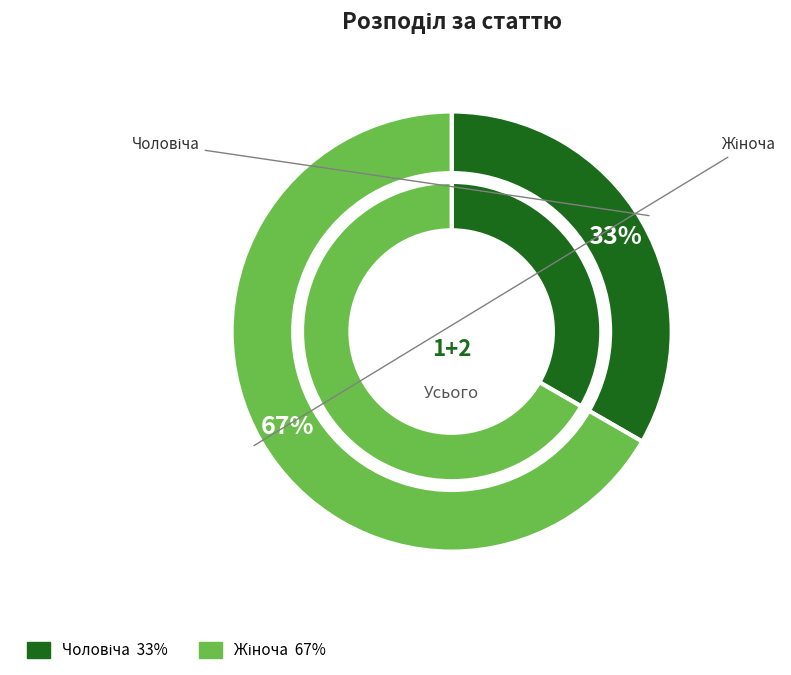

What percentage do Жіноча and Чоловіча together represent?

100.0%